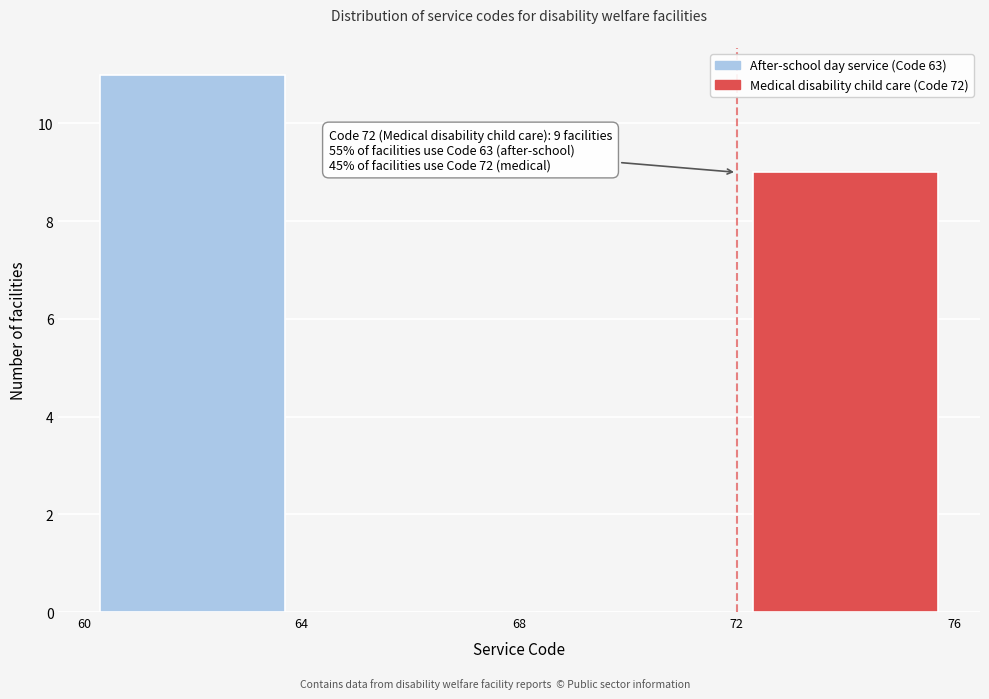

Which range on the x-axis has the tallest bar?

60 to 64